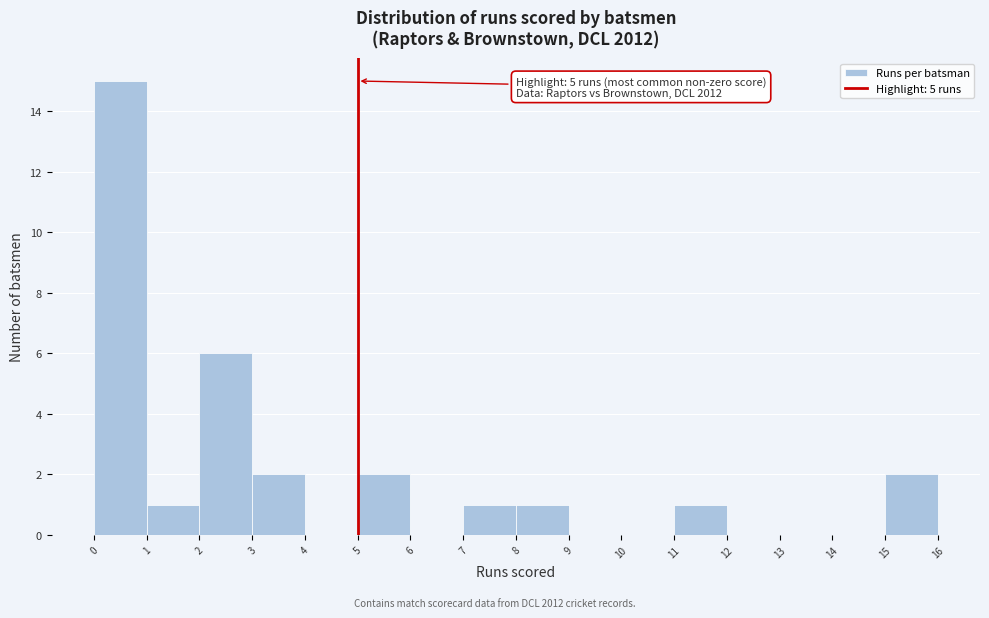

Which range on the x-axis has the tallest bar?

0 to 1